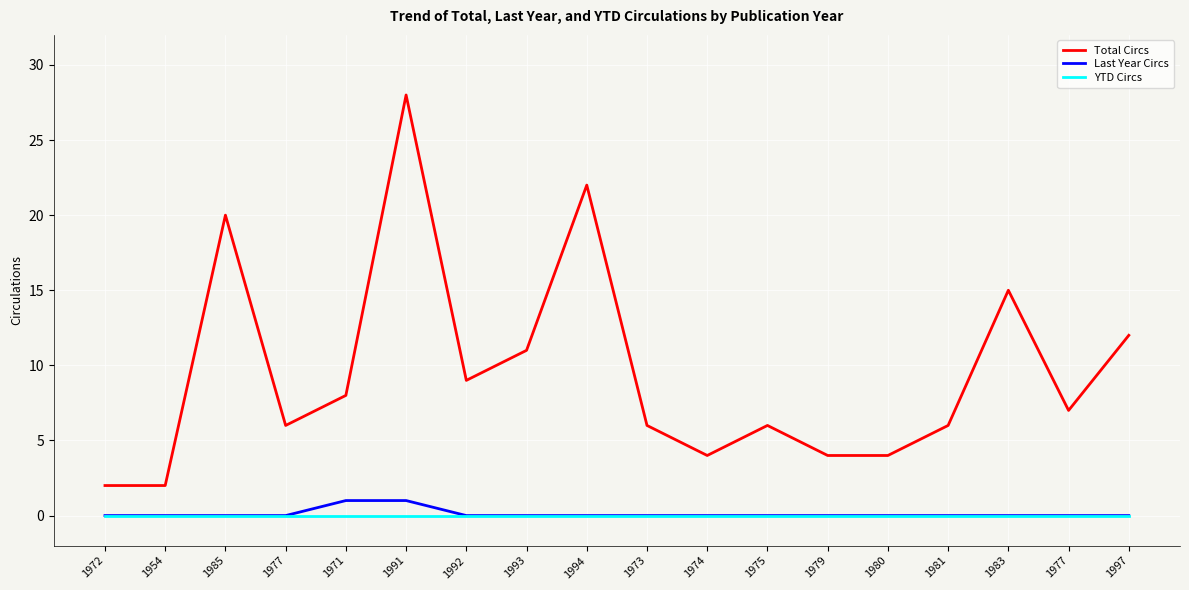

Reading left to right, transcribe all the data shown in this chart.

Total Circs: 1972=2	1954=2	1985=20	1977=6	1971=8	1991=28	1992=9	1993=11	1994=22	1973=6	1974=4	1975=6	1979=4	1980=4	1981=6	1983=15	1977=7	1997=12
Last Year Circs: 1972=0	1954=0	1985=0	1977=0	1971=1	1991=1	1992=0	1993=0	1994=0	1973=0	1974=0	1975=0	1979=0	1980=0	1981=0	1983=0	1977=0	1997=0
YTD Circs: 1972=0	1954=0	1985=0	1977=0	1971=0	1991=0	1992=0	1993=0	1994=0	1973=0	1974=0	1975=0	1979=0	1980=0	1981=0	1983=0	1977=0	1997=0